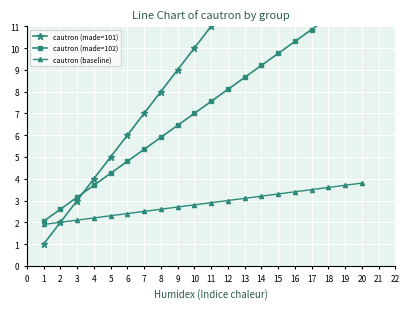

The value of cautron (baseline) at 3 is 3.1. True or false?

False